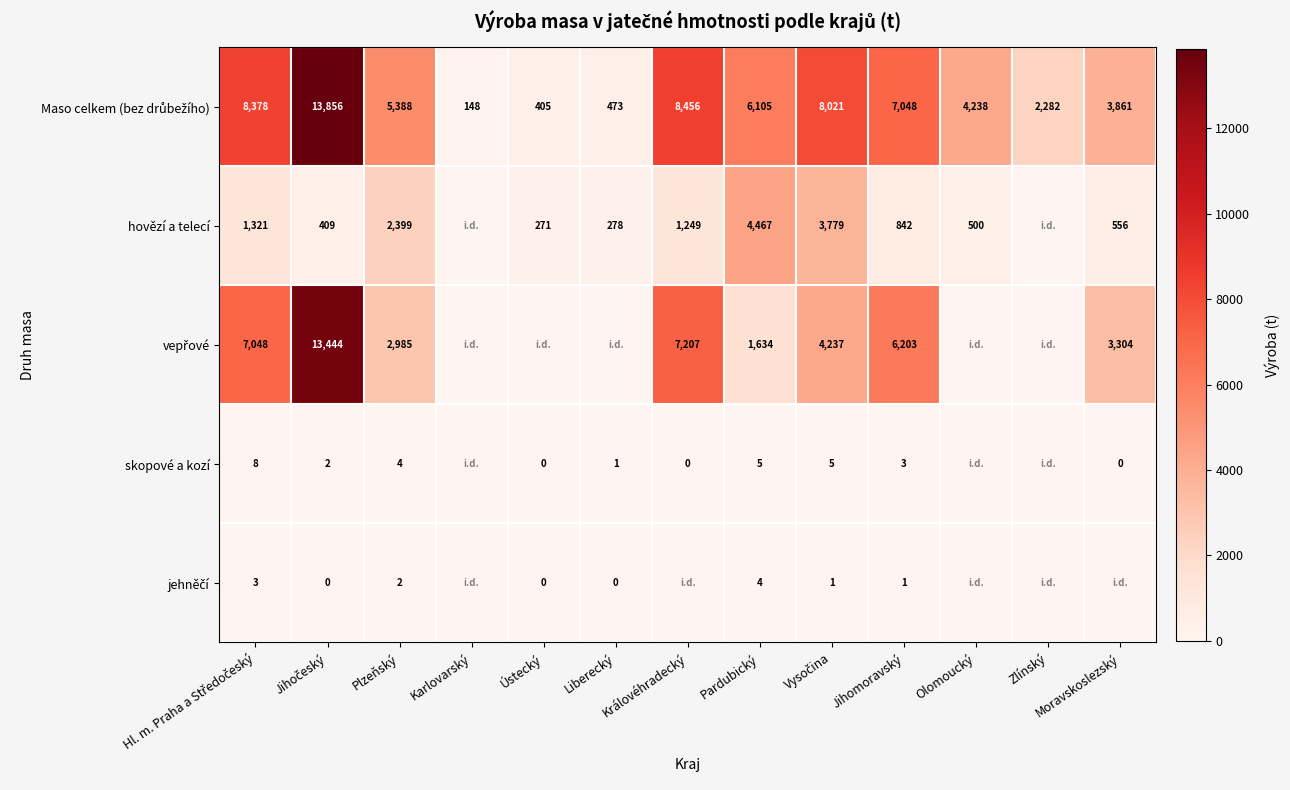

The value of skopové a kozí at Pardubický is 5. True or false?

True